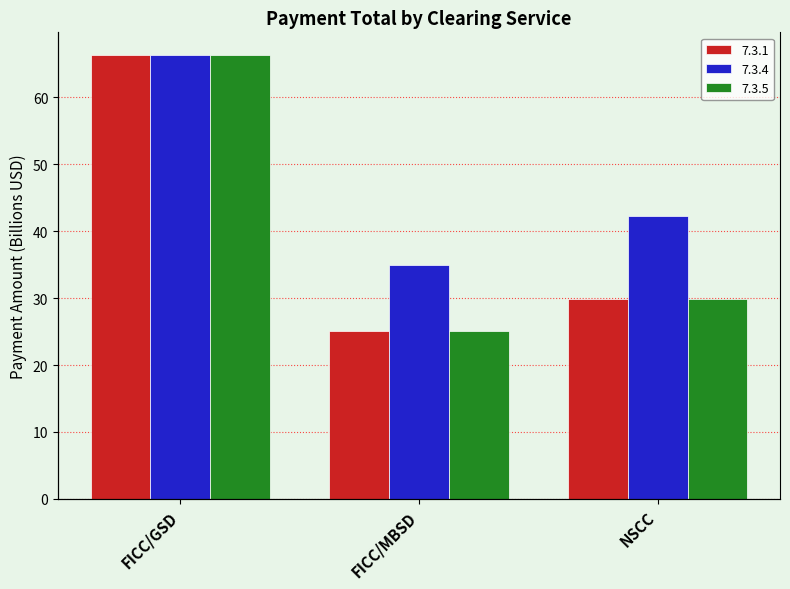

Is it true that 7.3.1 equals 13.2 at NSCC?

False